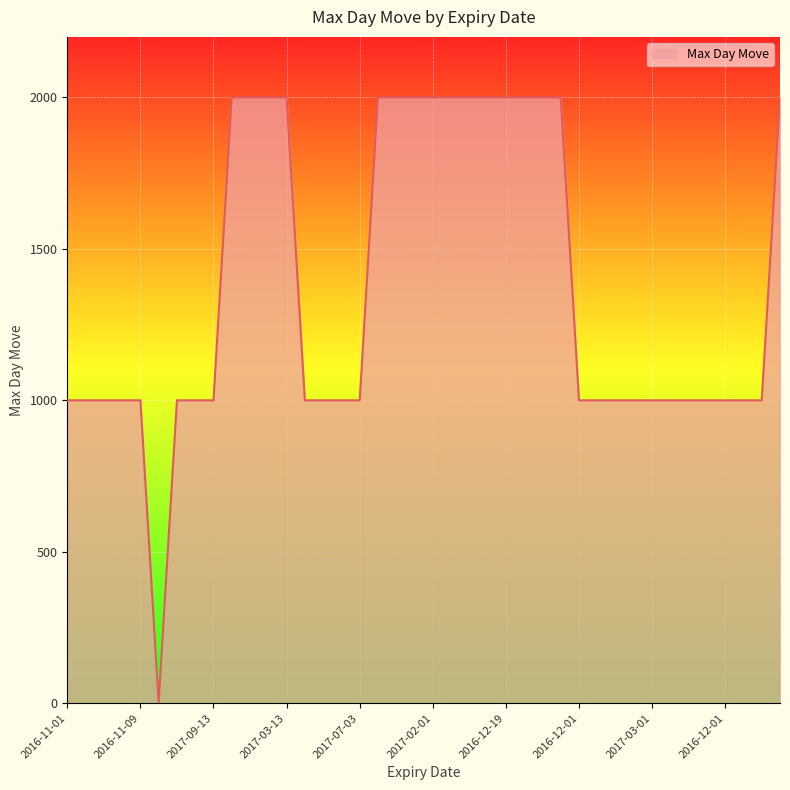

What is the difference between the maximum and minimum values?

1998